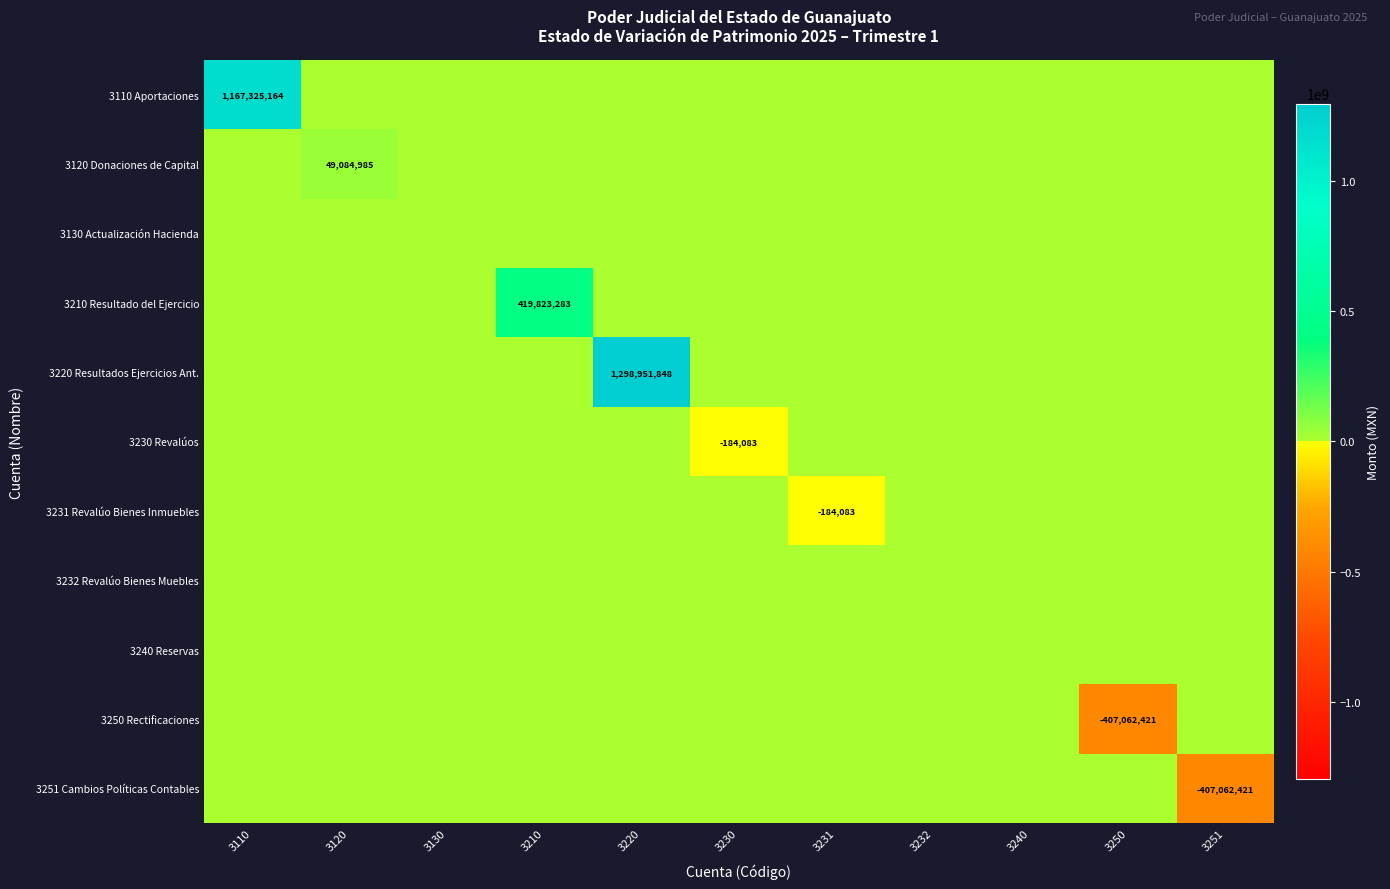

Read the 3251 Cambios Políticas Contables value at 3251.

-407062420.8